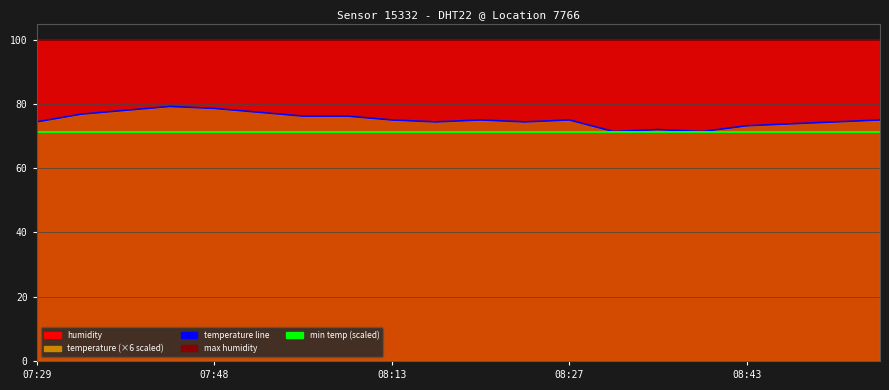

At which label does min temp (scaled) reach its minimum?

07:29